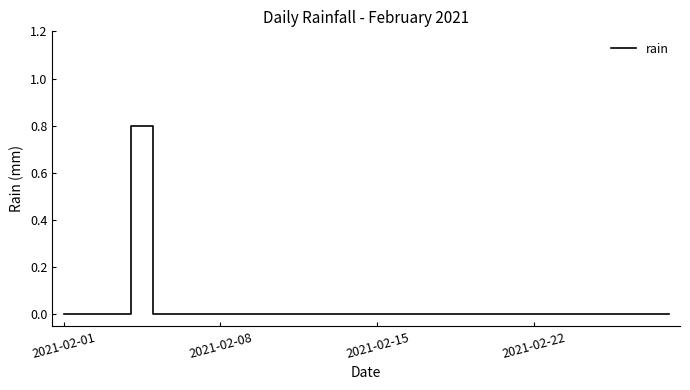

What is the greatest value displayed?

0.8